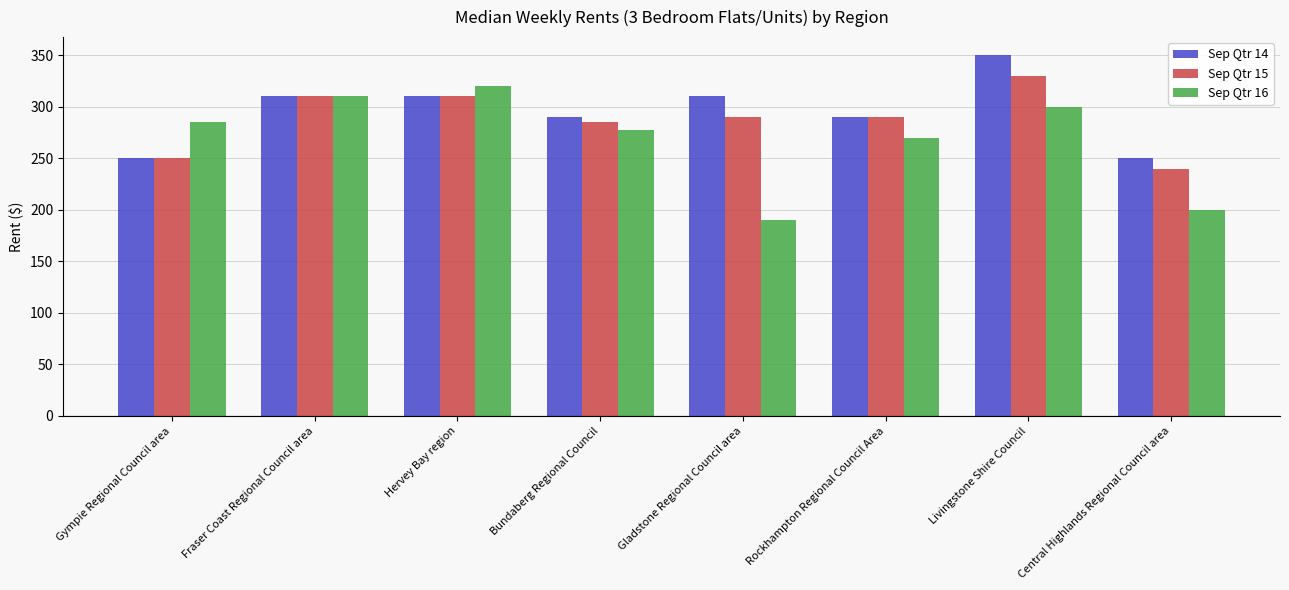

What is the average value of the Sep Qtr 15 series?

288.1